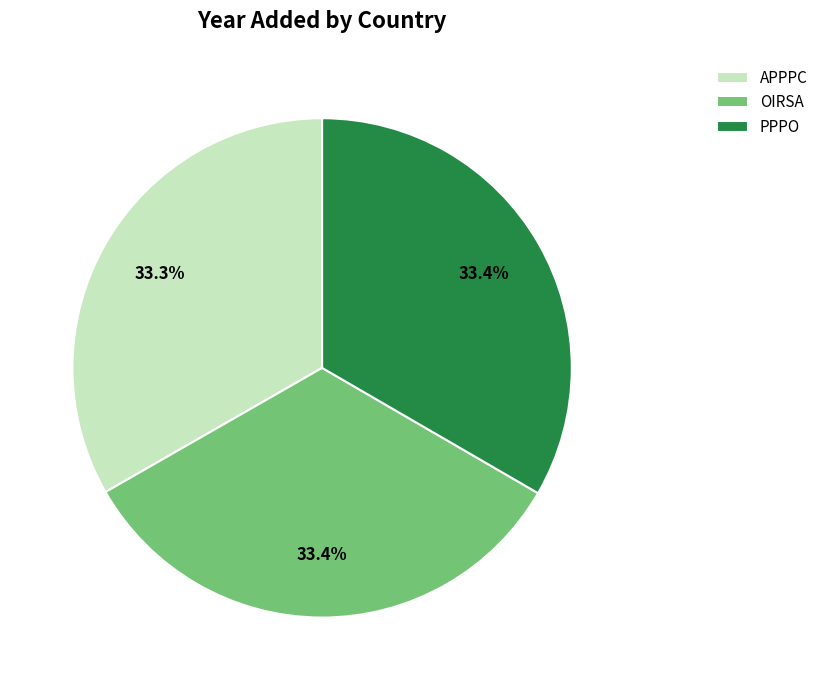

Approximately how many times larger is the value at OIRSA compared to APPPC?

1.0